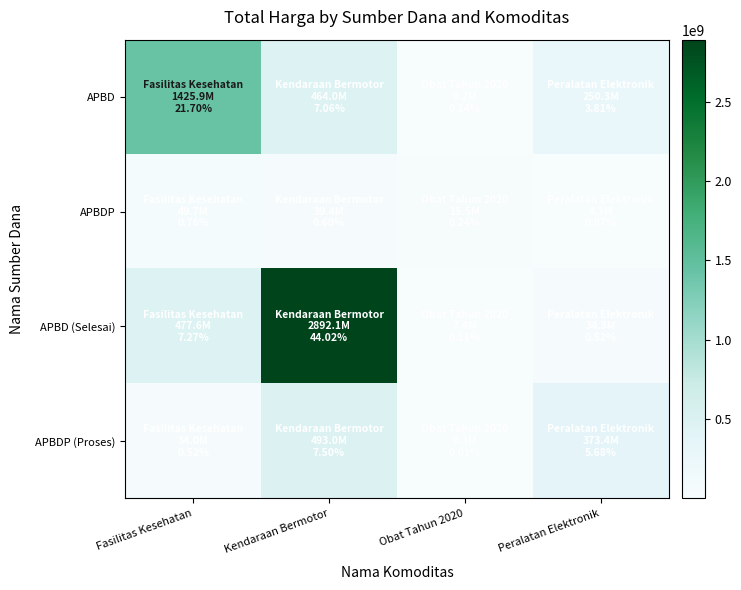

Count the number of categories in the chart.

4